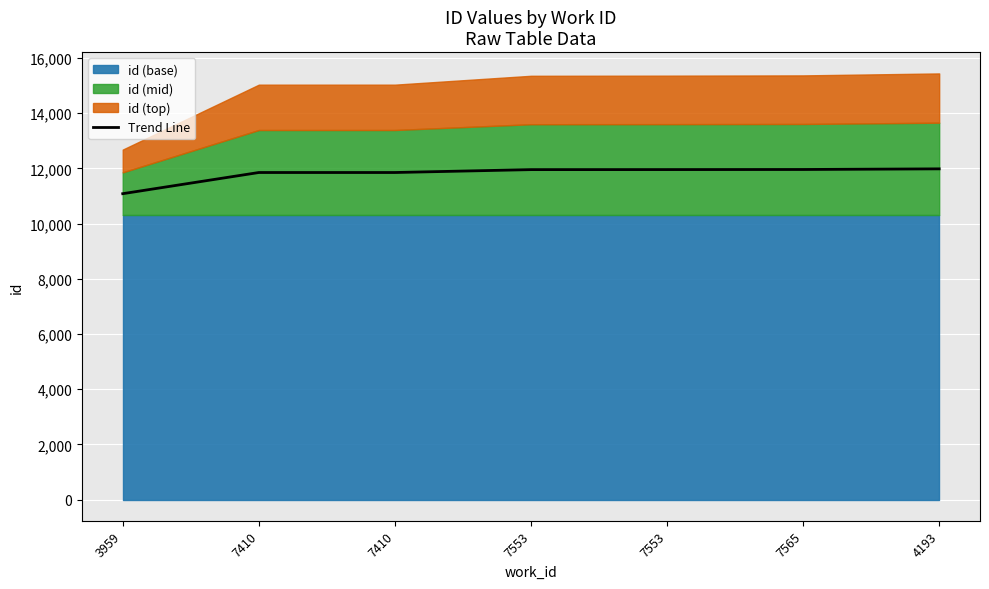

Reading left to right, list all the values displayed in this chart.

3959=11085.4	7410=11852.7	7410=11852.8	7553=11957.6	7553=11959.2	7565=11962.3	4193=11985.5